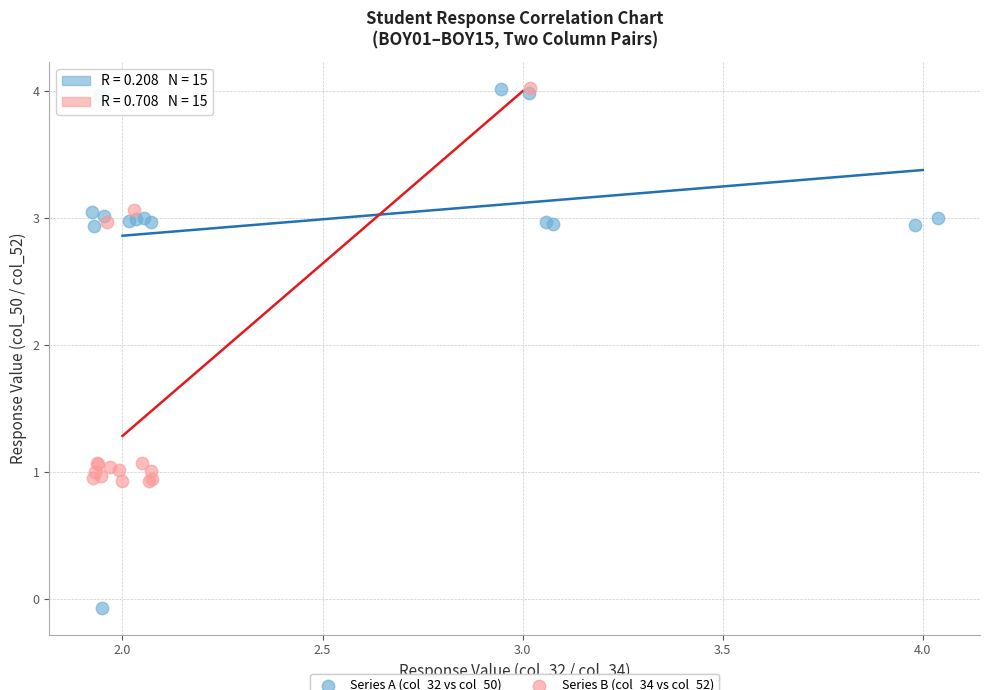

What are all the series names shown in the legend?

Series A (col_32 vs col_50), Series B (col_34 vs col_52)